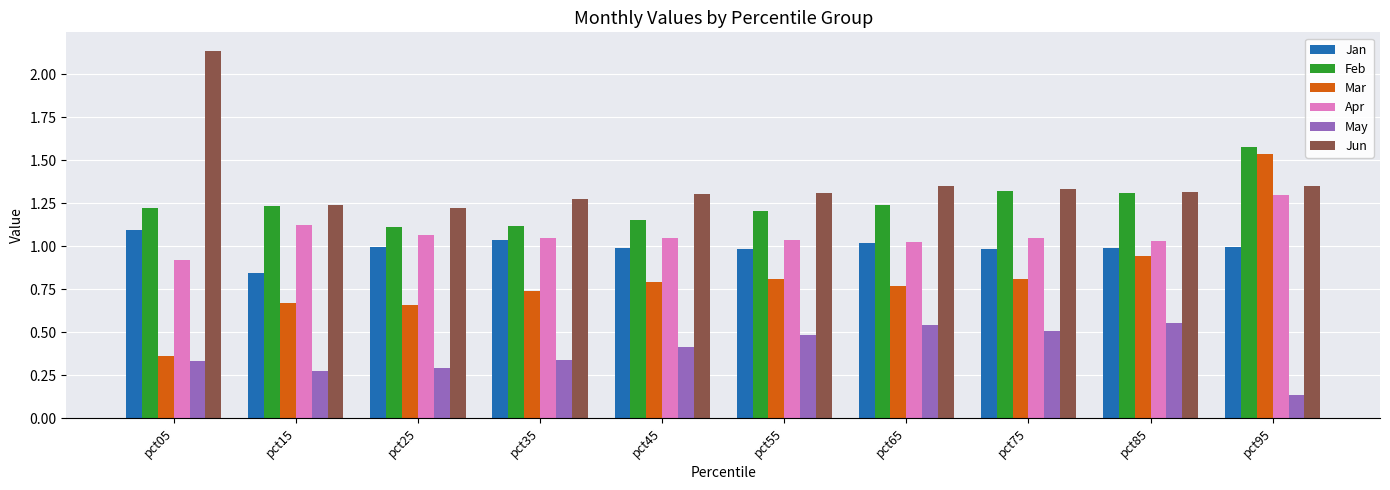

At which category is the sum across all series the highest?

pct95